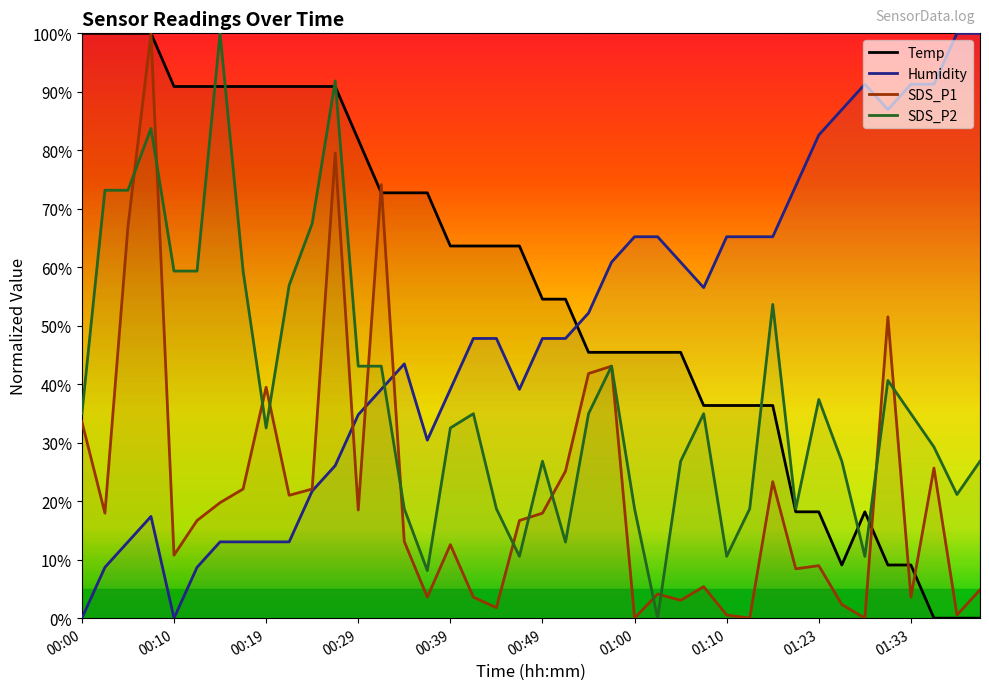

The SDS_P1 series shows 14.1 at 01:20. True or false?

False